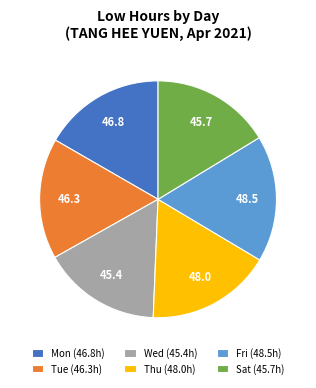

Is the sum of Tue (46.3h) and Mon (46.8h) greater than half?

No